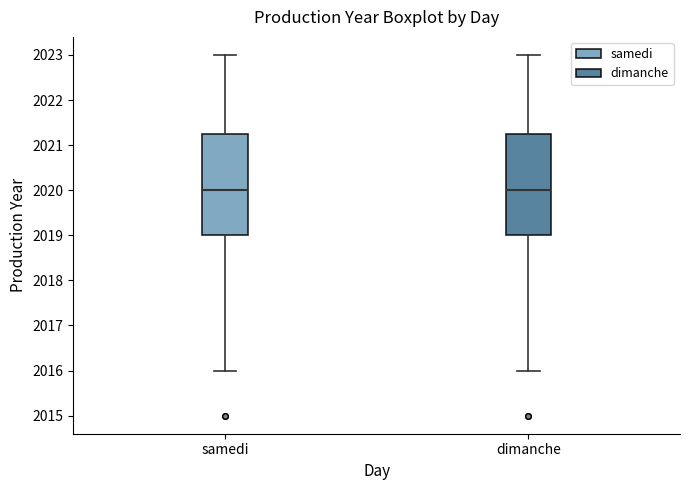

Reading left to right, read every box against the y-axis: the position of its median line, the range the box covers, and the ends of its whiskers. The values are not printed on the chart, so give them approximately, as read against the axis.

samedi: median 2020.0, box 2019.0 to 2021.3, whiskers 2016.0 to 2023.0
dimanche: median 2020.0, box 2019.0 to 2021.3, whiskers 2016.0 to 2023.0